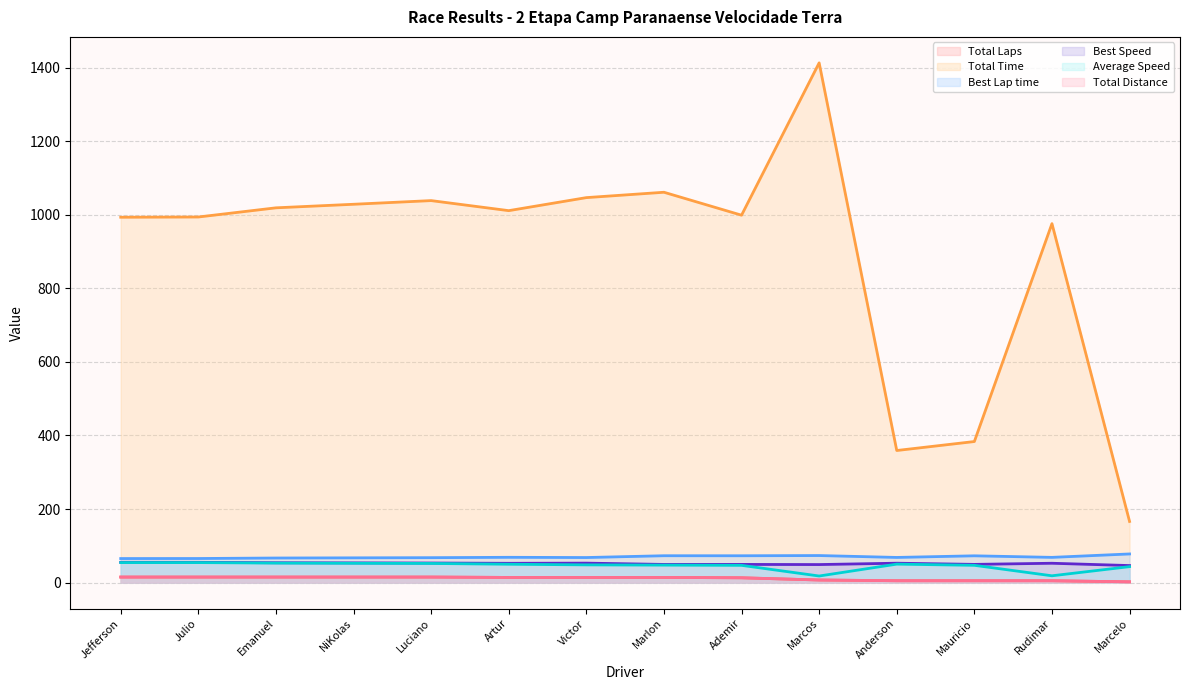

Does the chart have visible grid lines?

Yes